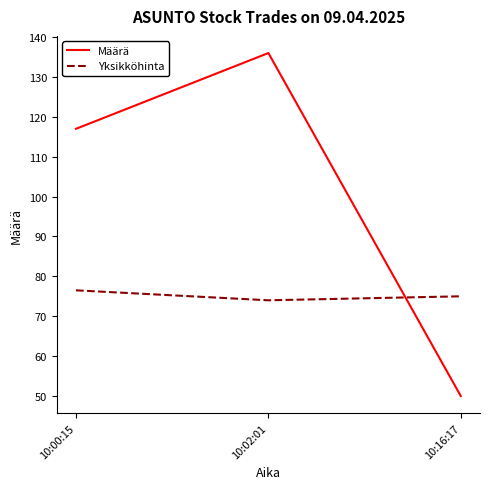

What is the lowest value of the Yksikköhinta series?

74.0